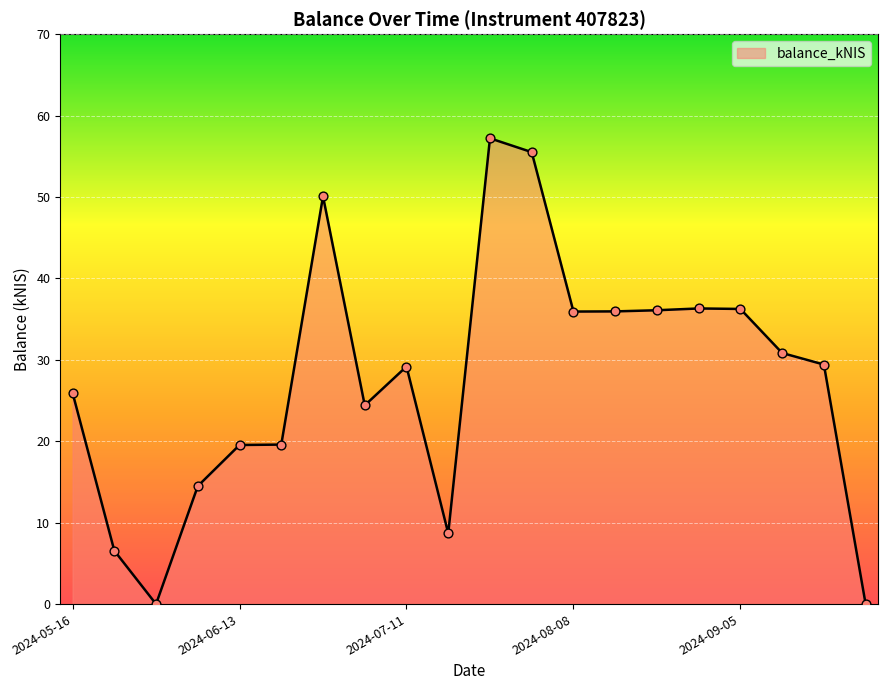

What is the greatest value displayed?

57.2